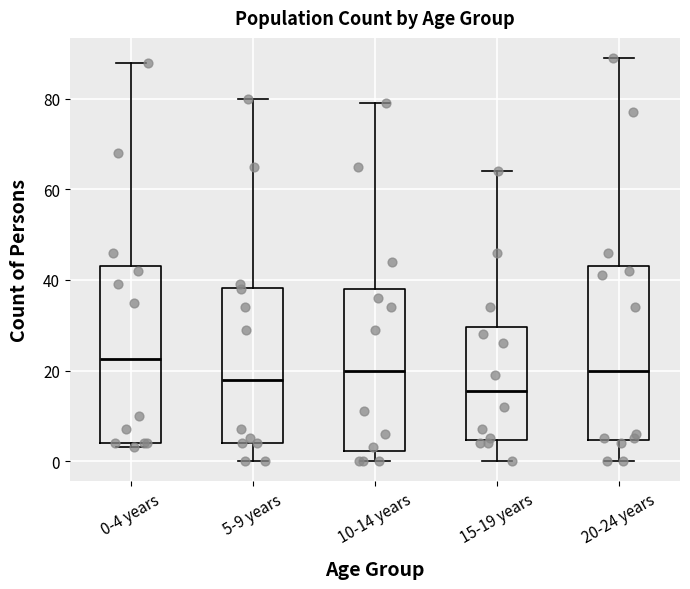

Reading left to right, read every box against the y-axis: the position of its median line, the range the box covers, and the ends of its whiskers. The values are not printed on the chart, so give them approximately, as read against the axis.

0-4 years: median 22, box 4 to 44, whiskers 4 (just below the box's lower edge) to 88
5-9 years: median 18, box 4 to 38, whiskers 0 to 80
10-14 years: median 20, box 2 to 38, whiskers 0 to 80
15-19 years: median 16, box 4 to 30, whiskers 0 to 64
20-24 years: median 20, box 4 to 44, whiskers 0 to 90